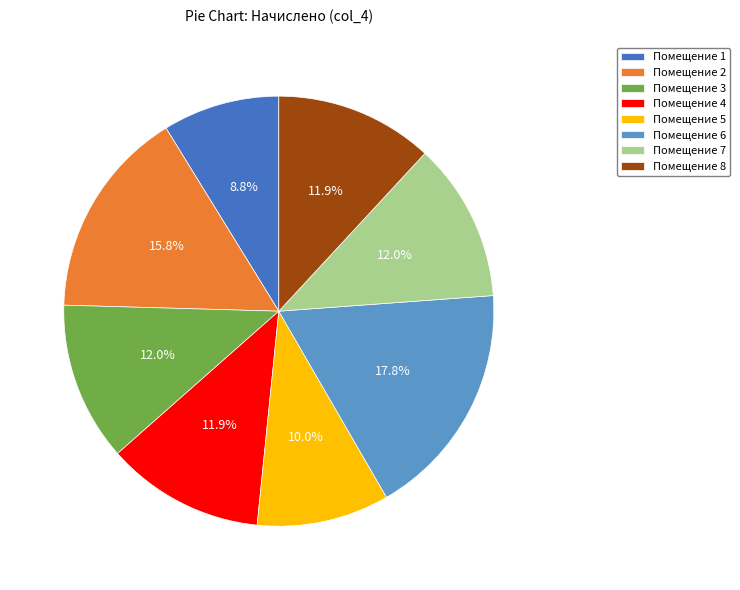

What percentage is NOT represented by Помещение 2?

84.2%